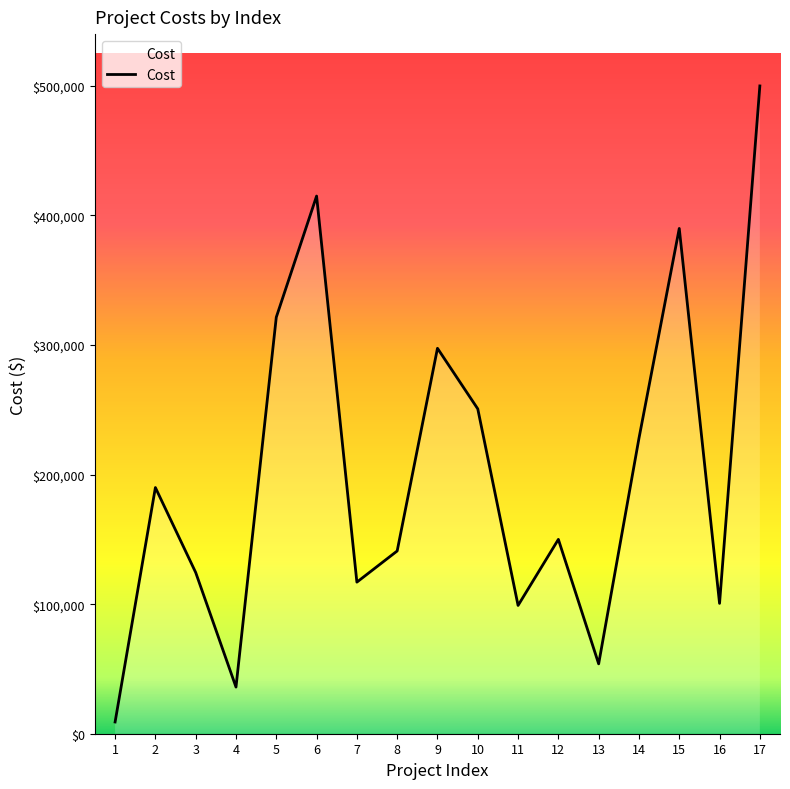

What is the maximum value shown in the chart?

500000